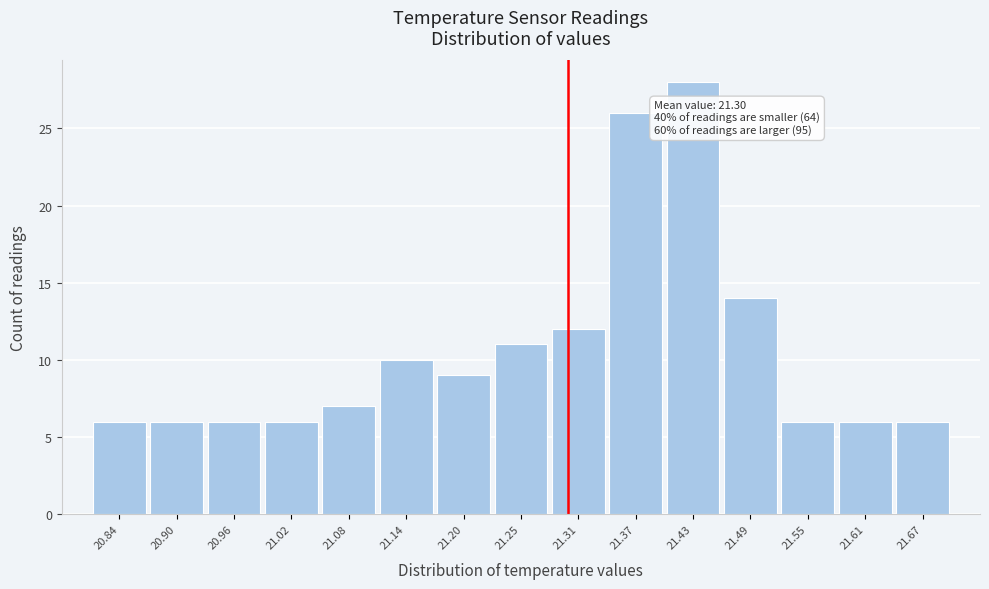

Over which range of the x-axis is the bar tallest?

21.40 to 21.46